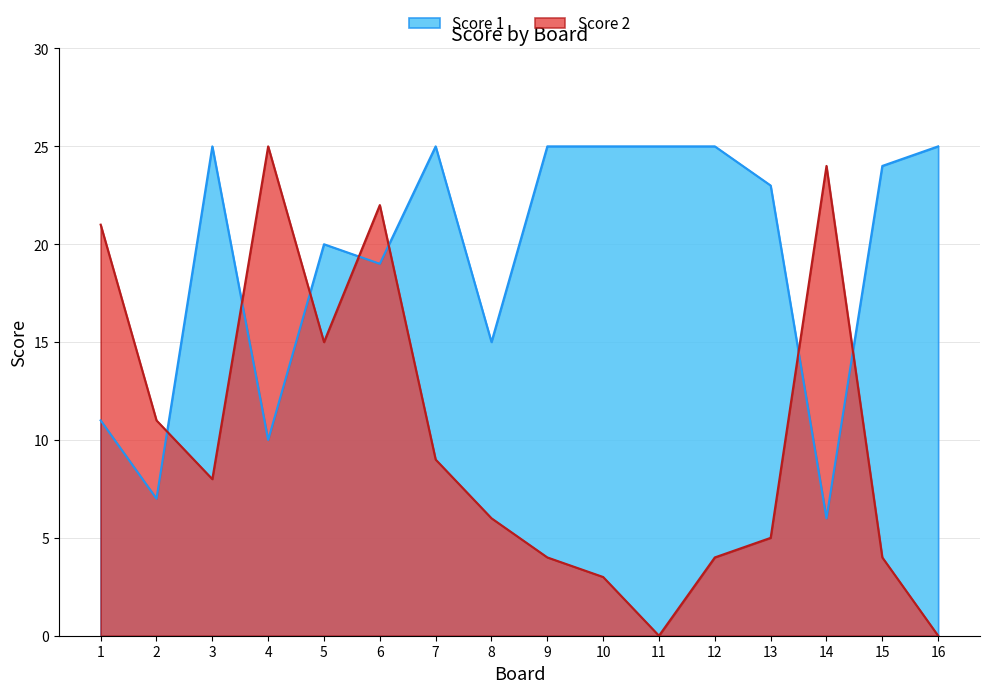

Rank the series by their maximum value, from lowest to highest.

Score 1, Score 2